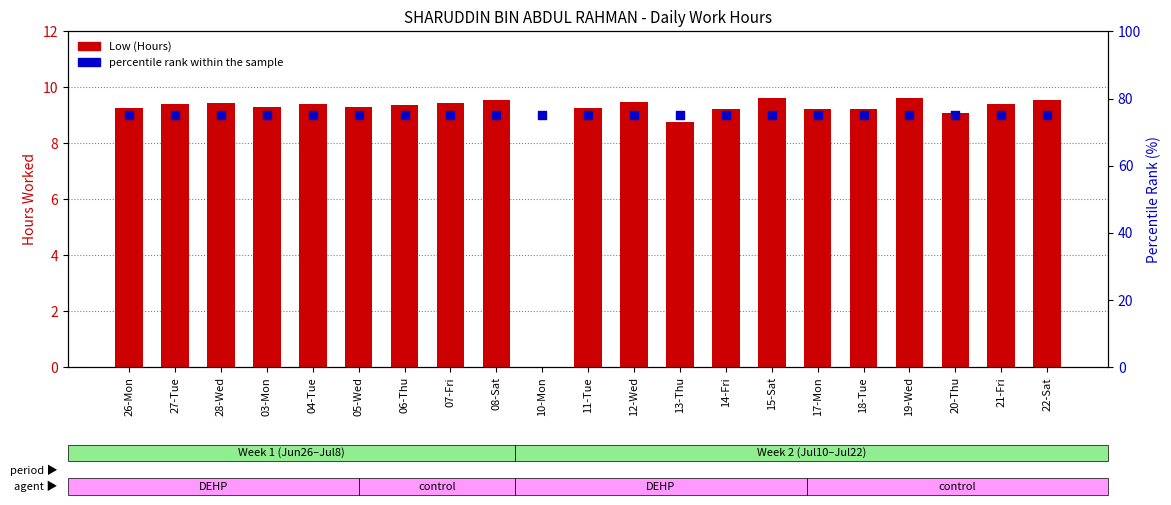

At how many categories does at least one series exceed 28?

21